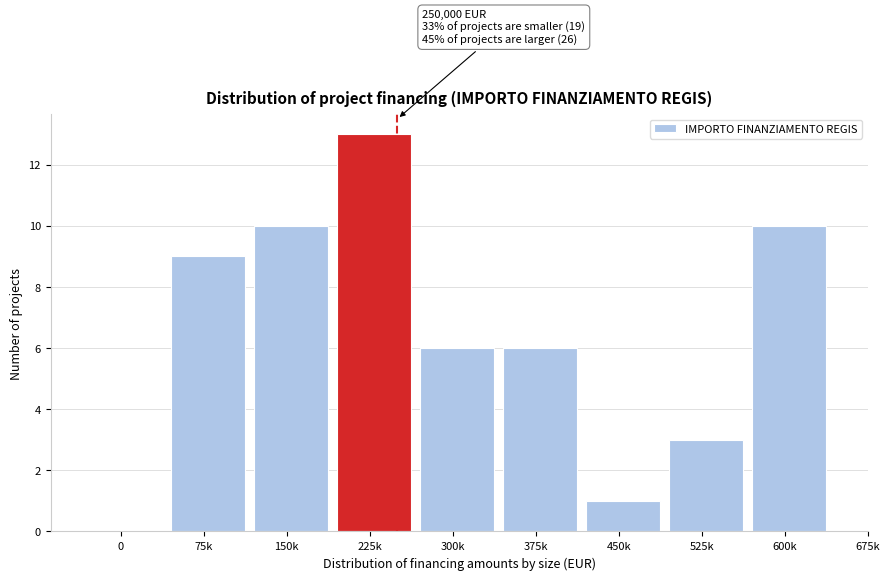

Reading right to left, extract all data points from this chart.

600k=10	525k=3	450k=1	375k=6	300k=6	225k=13	150k=10	75k=9	0=0